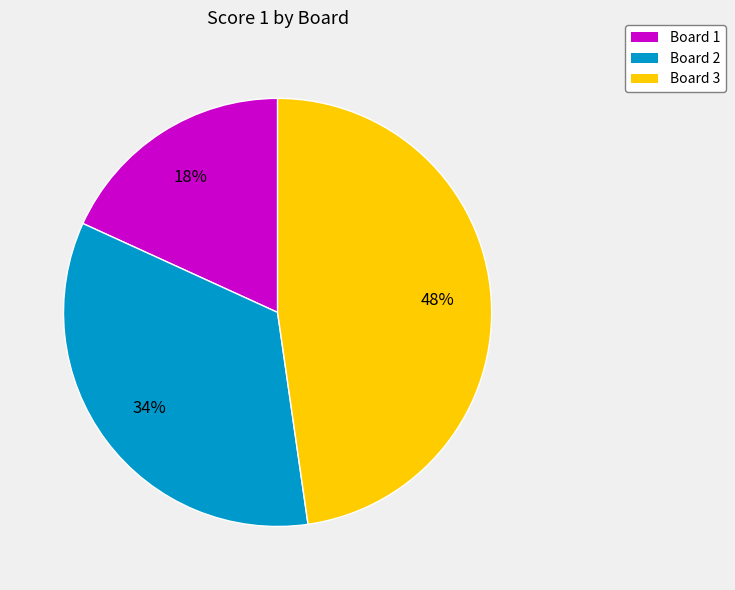

The Board 2 slice represents 34% of the pie. True or false?

True